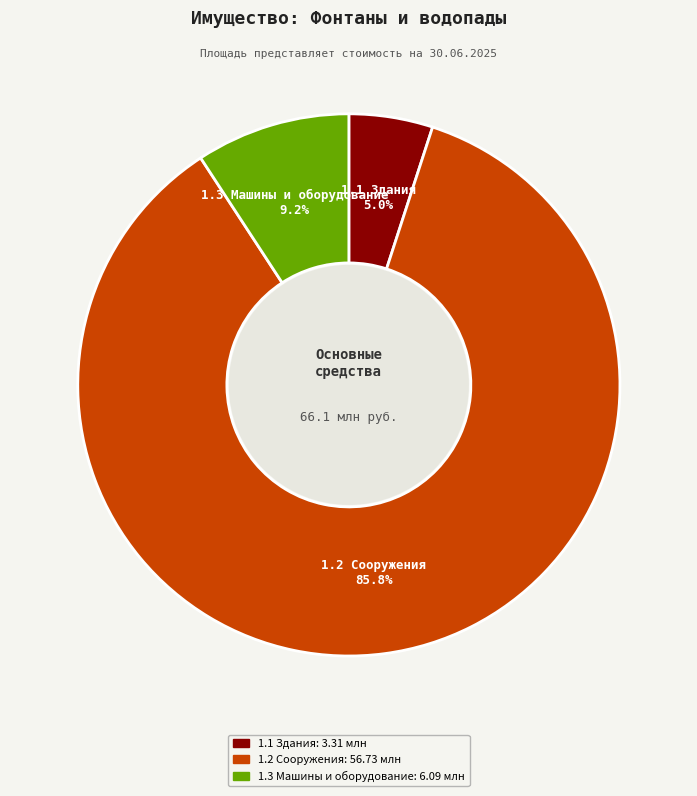

What percentage is the 1.1 Здания slice, to the nearest percent?

5%